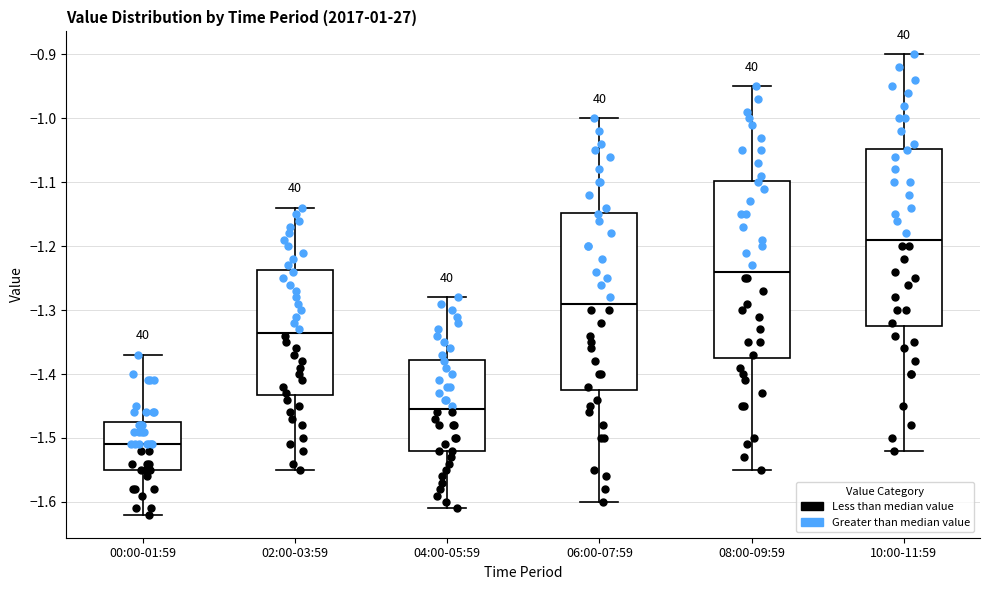

Which box has the lowest median line?

00:00-01:59